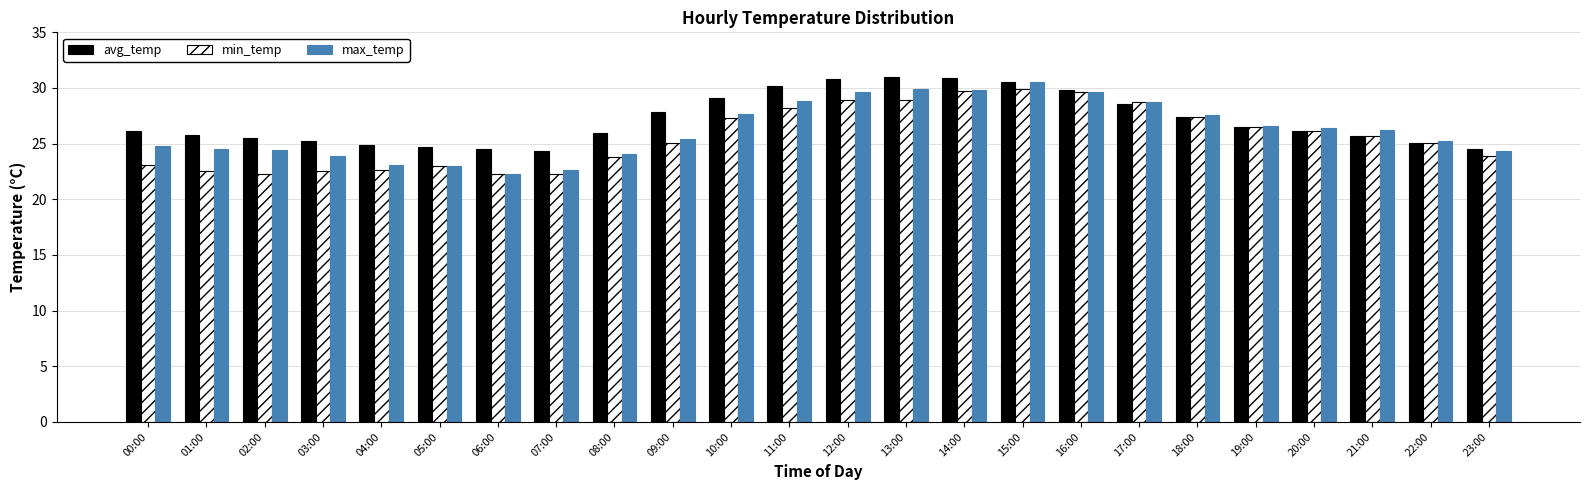

How many data points in max_temp are above 26?

12